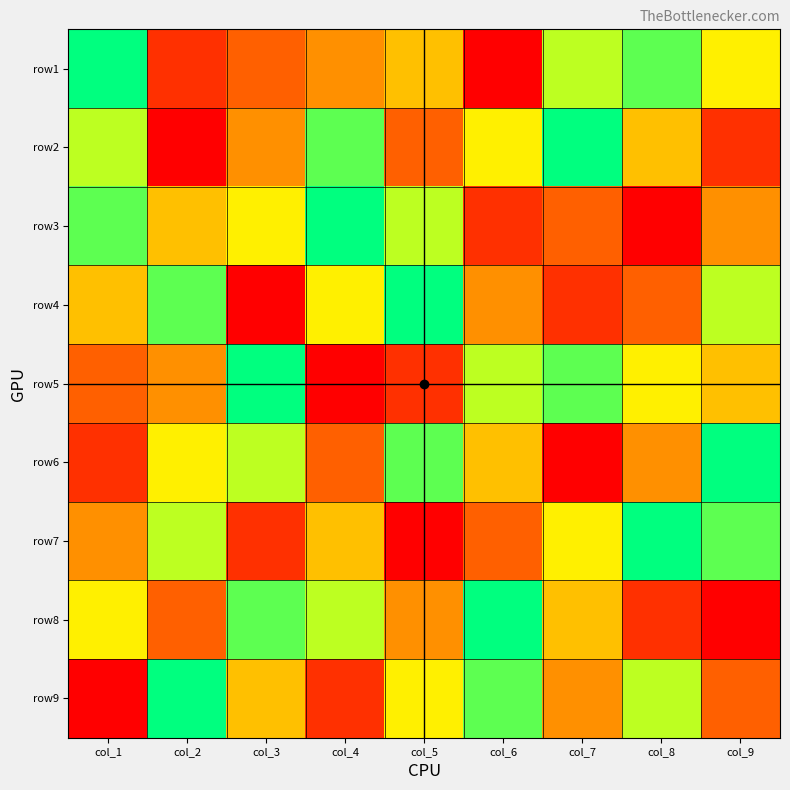

At which label is row4 closest to 5?

col_1